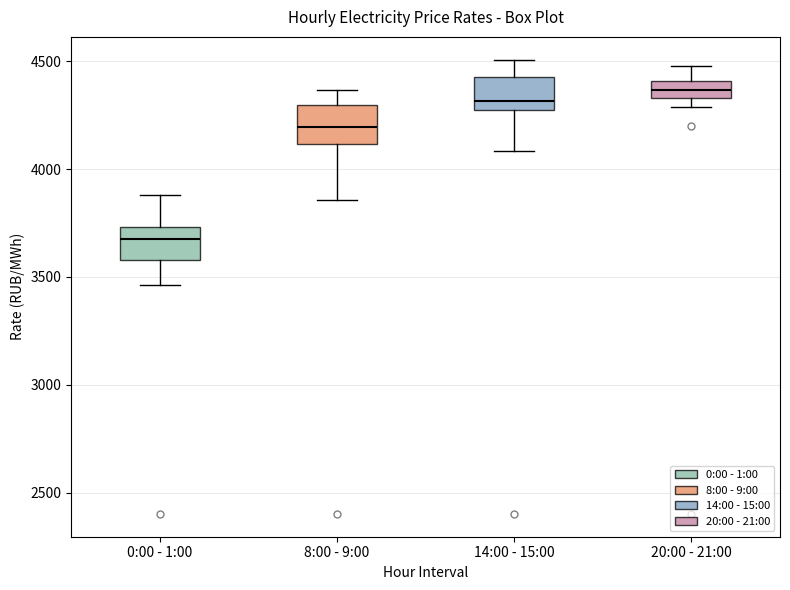

Reading left to right, transcribe this box plot: for each box, give where its median line is, the range the box spans, and where its two whiskers end, as read against the y-axis. The values are not printed on the chart, so give them approximately, as read against the axis.

0:00 - 1:00: median 3700, box 3600 to 3750, whiskers 3450 to 3900
8:00 - 9:00: median 4200, box 4100 to 4300, whiskers 3850 to 4350
14:00 - 15:00: median 4300 (just above the box's lower edge), box 4300 to 4450, whiskers 4100 to 4500
20:00 - 21:00: median 4350 (inside the box), box 4350 to 4400, whiskers 4300 to 4500